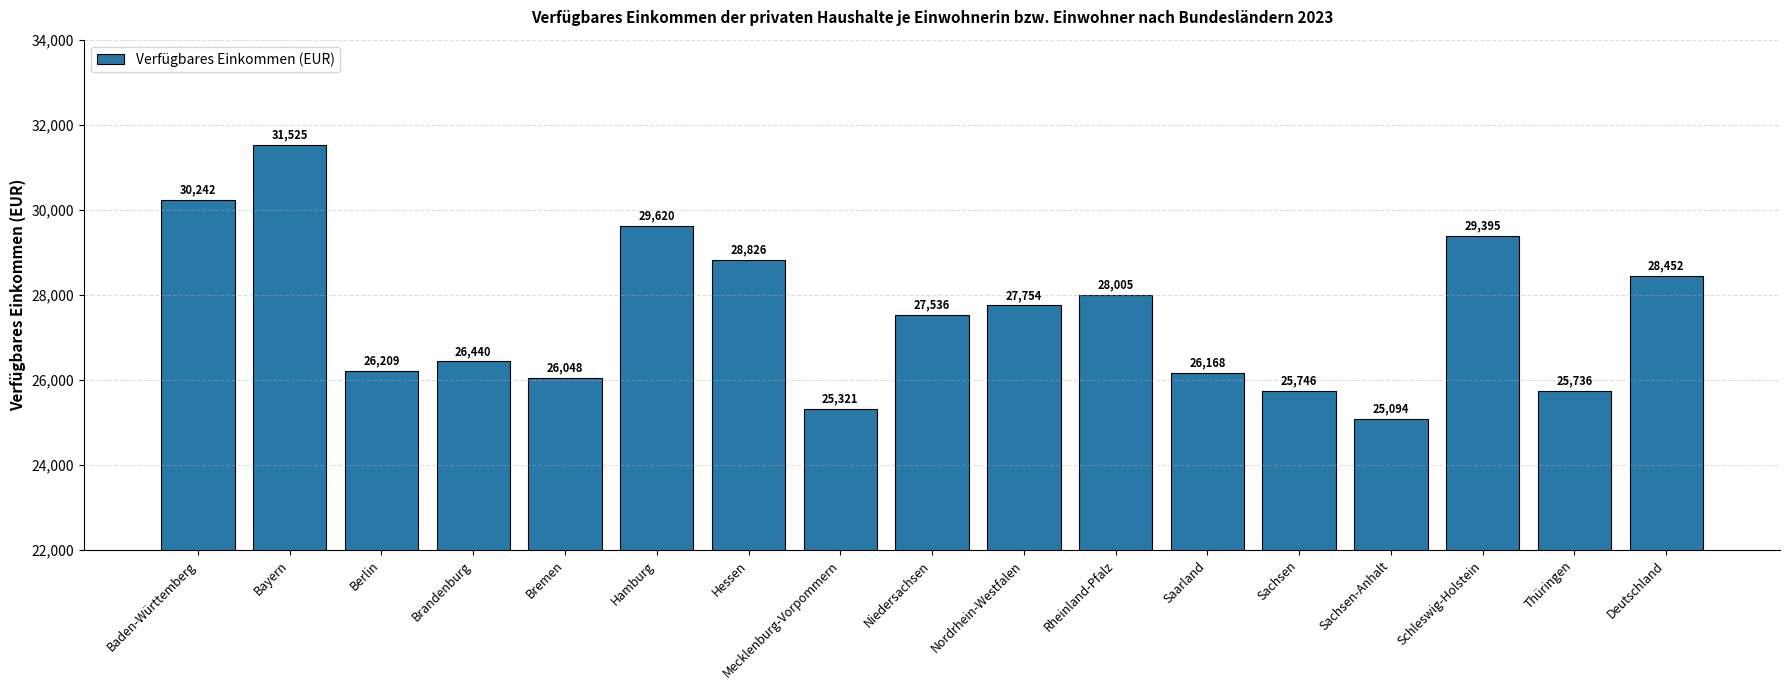

Reading left to right, transcribe all the data shown in this chart.

30242	31525	26209	26440	26048	29620	28826	25321	27536	27754	28005	26168	25746	25094	29395	25736	28452